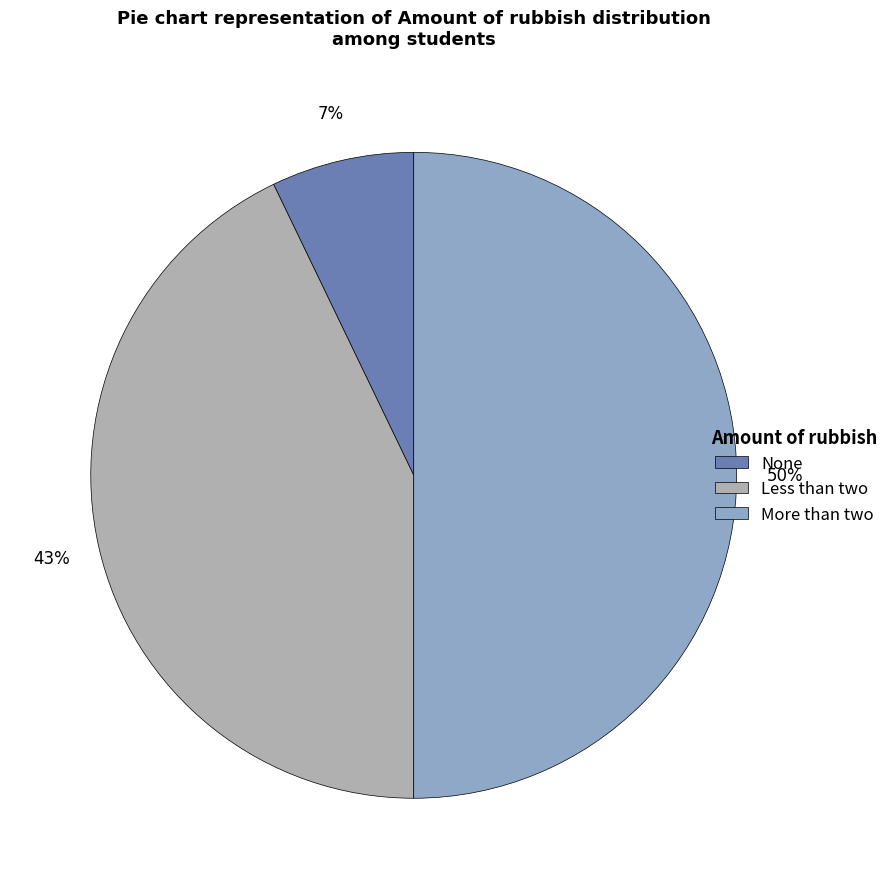

Count the number of slices in the pie.

3